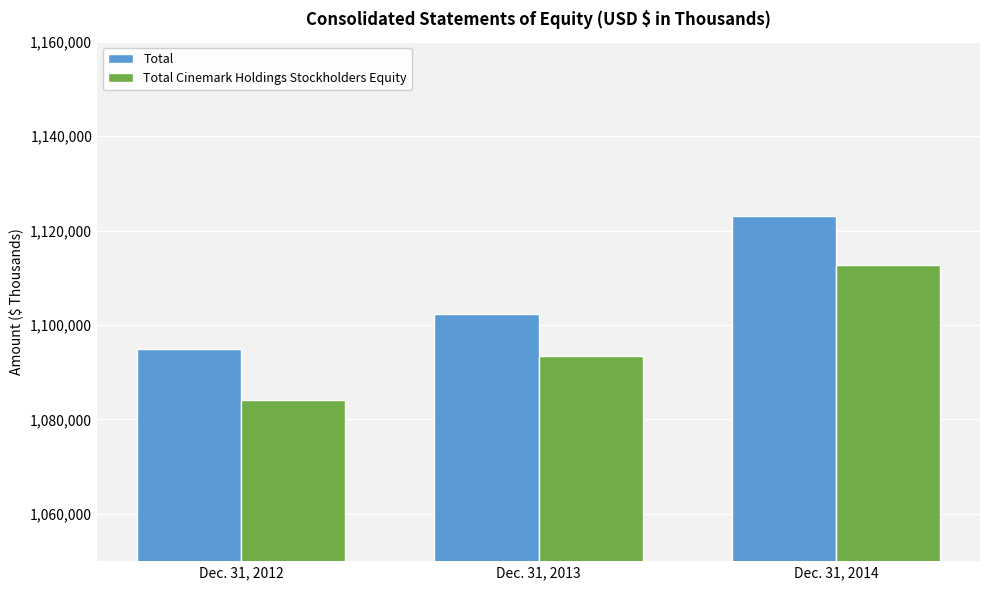

What is the sum of all Total Cinemark Holdings Stockholders Equity values?

3290287